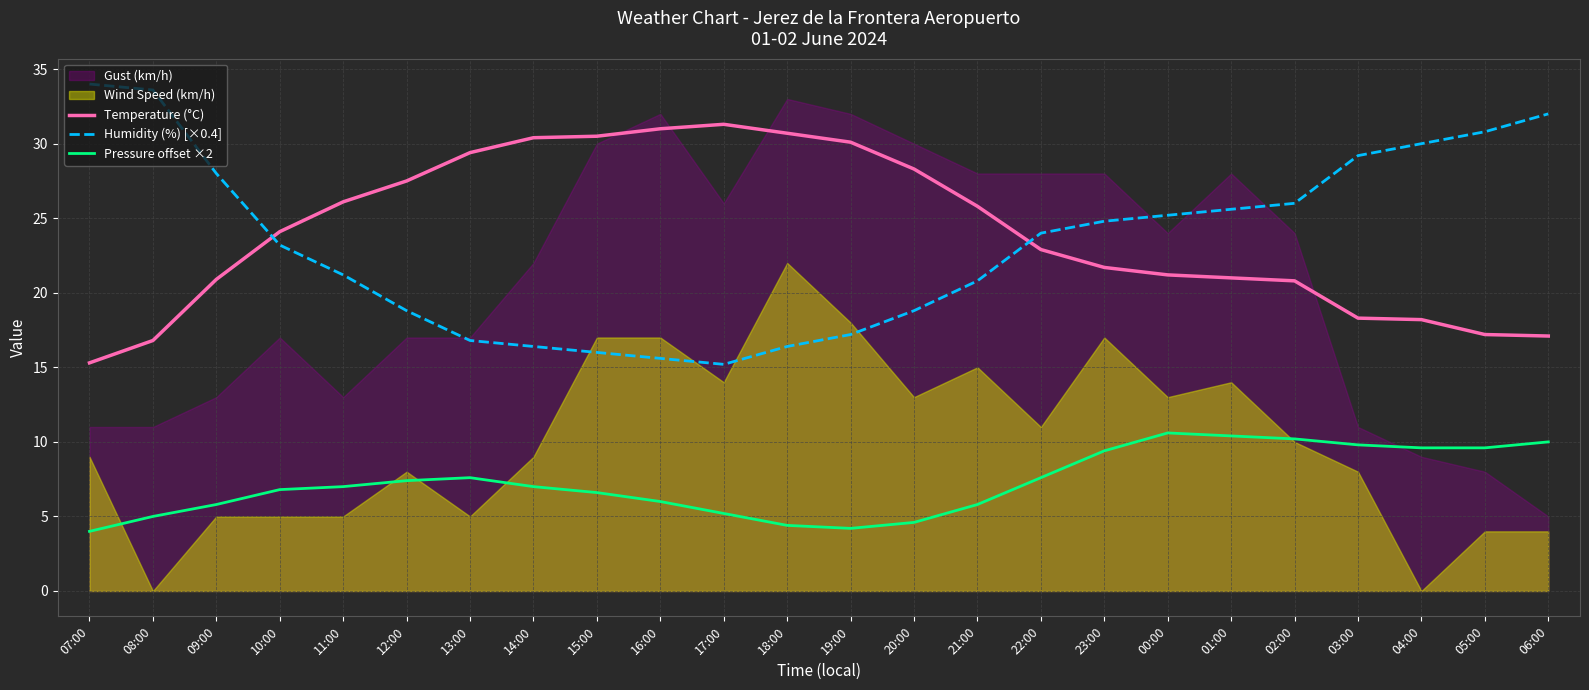

Read the Pressure offset ×2 value at 05:00.

9.6